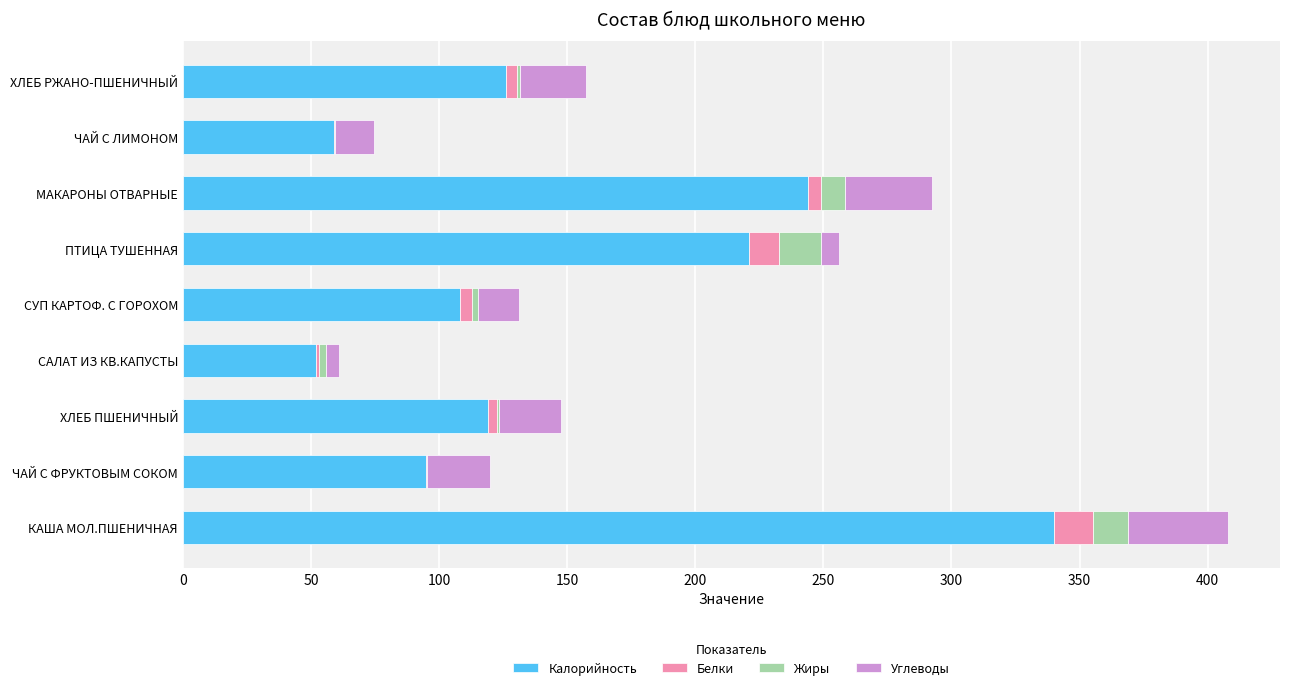

At which category is the sum across all series the highest?

КАША МОЛ.ПШЕНИЧНАЯ